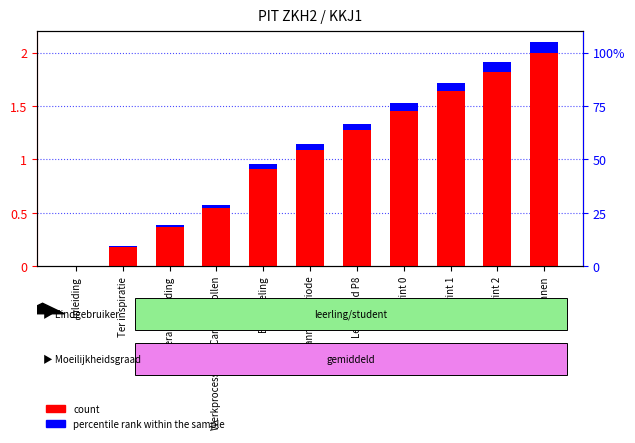

Rank the series at Beoordeling from highest to lowest value.

count, percentile rank within the sample